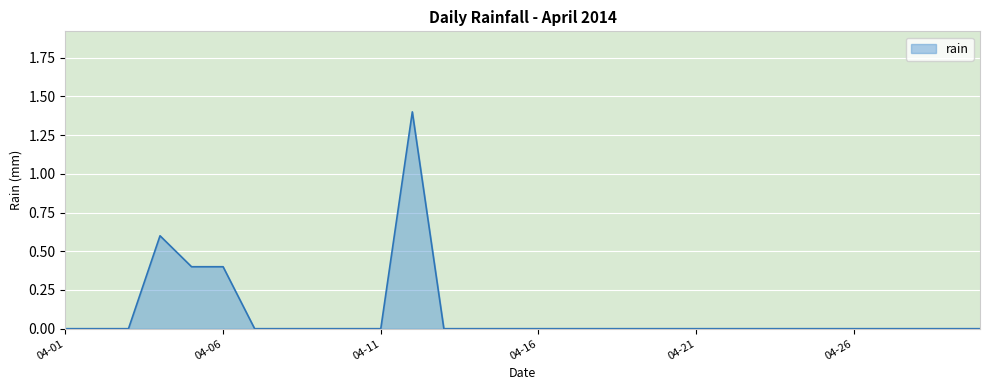

How many series are shown in this chart?

1